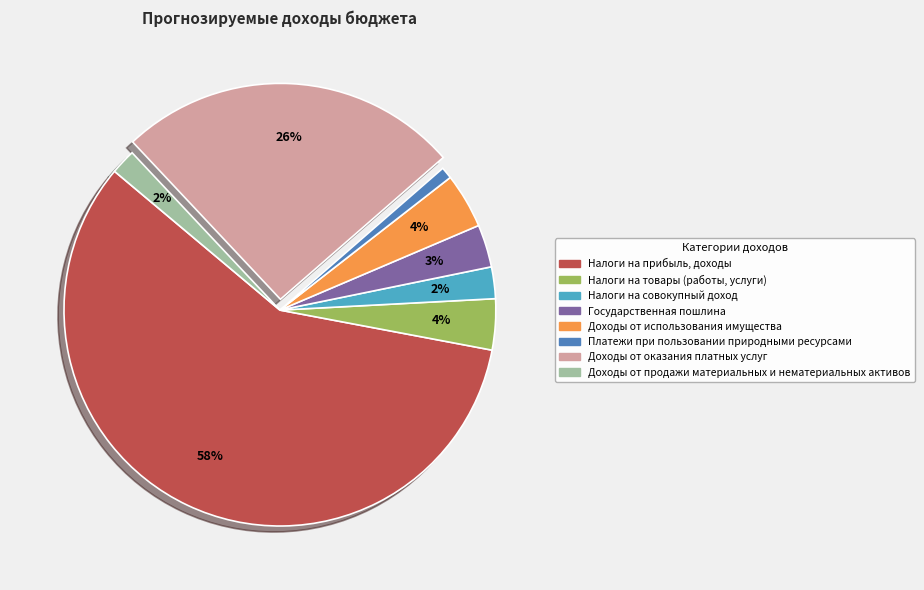

True or false: Налоги на товары (работы, услуги) accounts for 4% of the total.

True